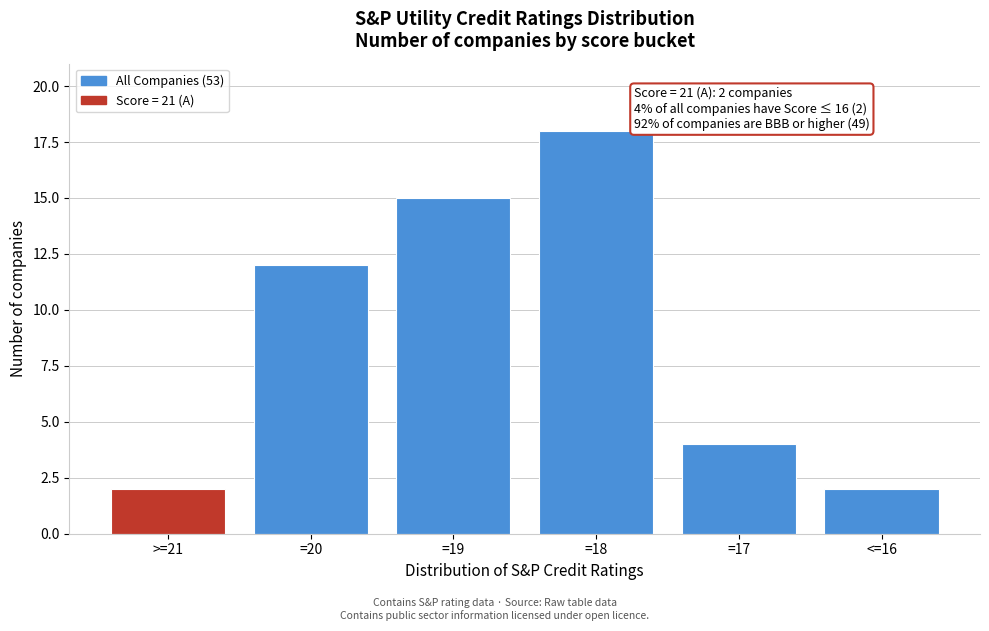

Reading left to right, what are all the values shown in this chart?

>=21=2	=20=12	=19=15	=18=18	=17=4	<=16=2